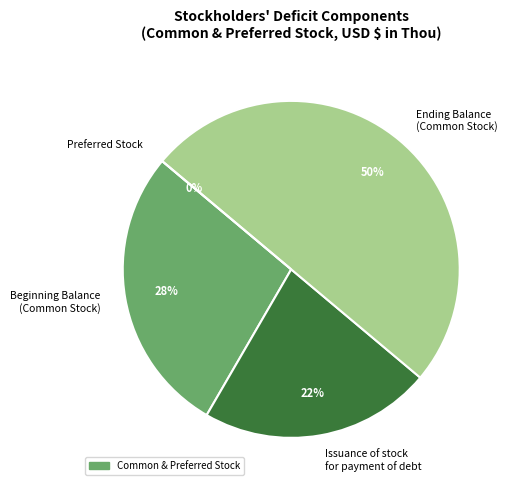

What percentage is NOT represented by Issuance of stock
for payment of debt?

77.7%